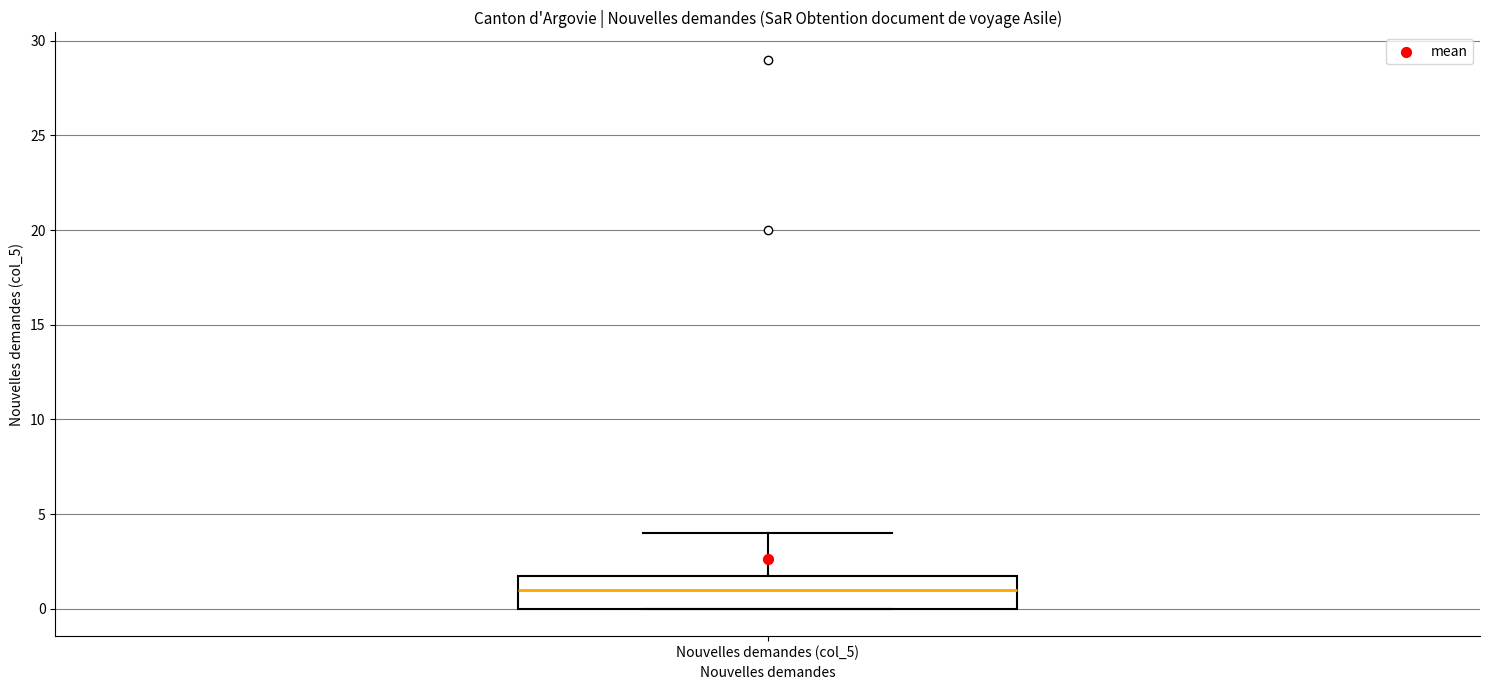

Transcribe this box plot: give where the median line is, the range the box spans, and where the two whiskers end, as read against the y-axis. The values are not printed on the chart, so give them approximately, as read against the axis.

median 1, box 0 to 2, whiskers 0 to 4